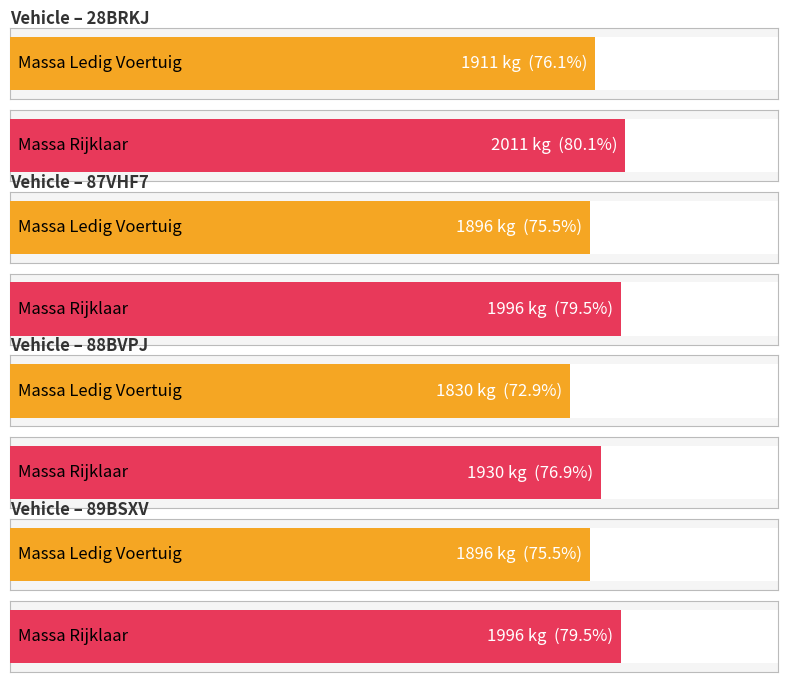

Which series changed the most between 87VHF7 and 88BVPJ?

massa_ledig_voertuig